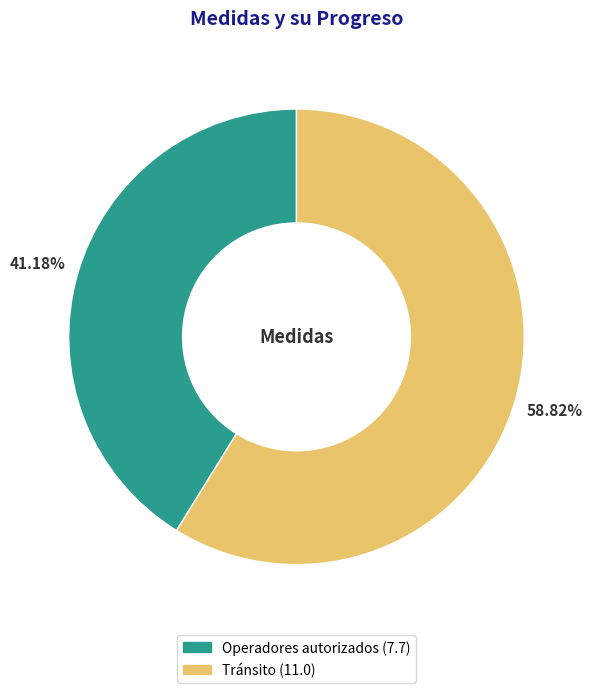

The Operadores autorizados slice represents 35% of the pie. True or false?

False